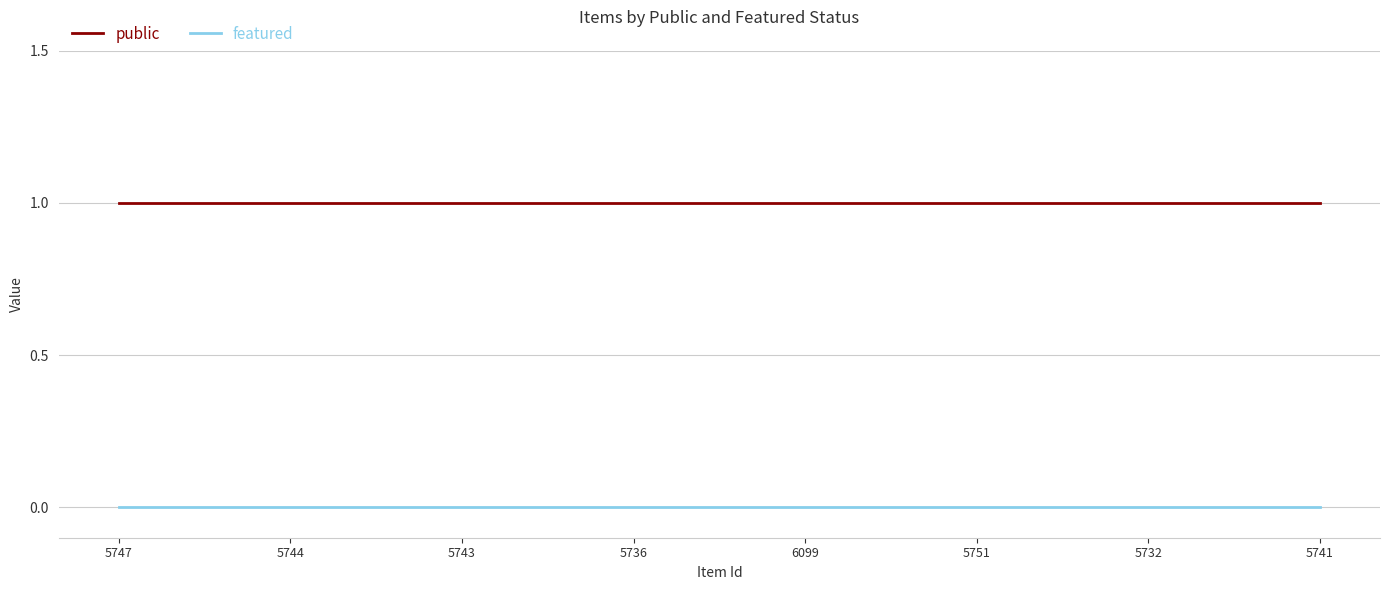

Rank the series by their maximum value, from highest to lowest.

public, featured